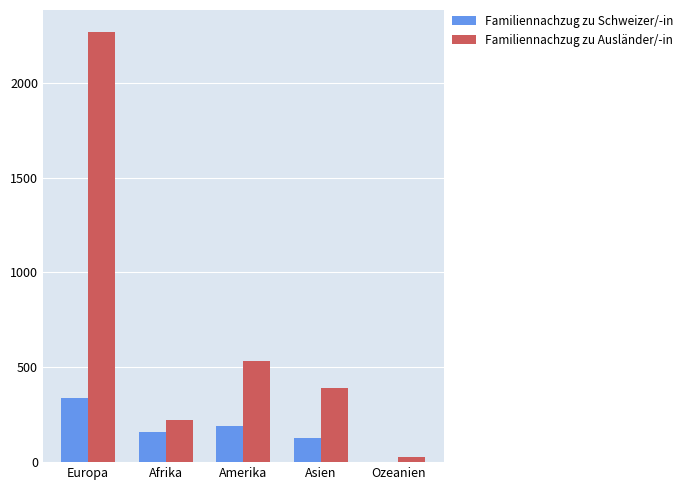

Reading left to right, what are all the values shown in this chart?

Familiennachzug zu Schweizer/-in: Europa=340	Afrika=161	Amerika=190	Asien=126	Ozeanien=2
Familiennachzug zu Ausländer/-in: Europa=2270	Afrika=220	Amerika=531	Asien=389	Ozeanien=27